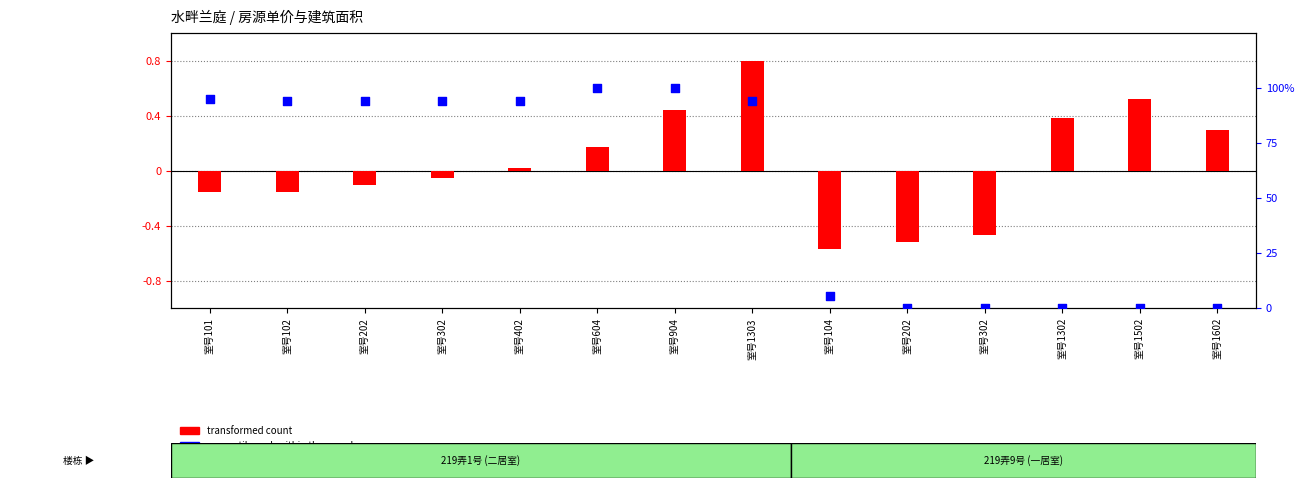

What is the ratio of the value at 室号402 to the value at 室号302?

1.0